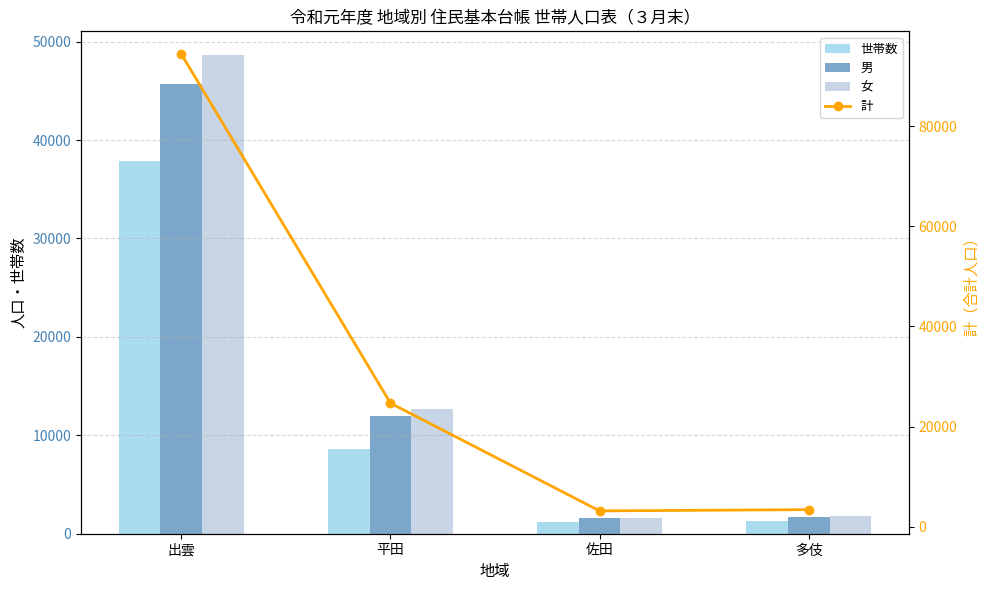

What is the label of the 1st bar from the right?

多伎